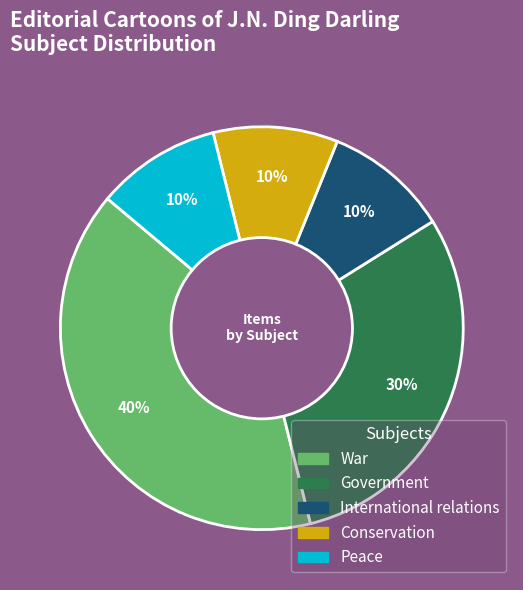

To the nearest percent, what is the combined percentage of International relations and Peace?

20%